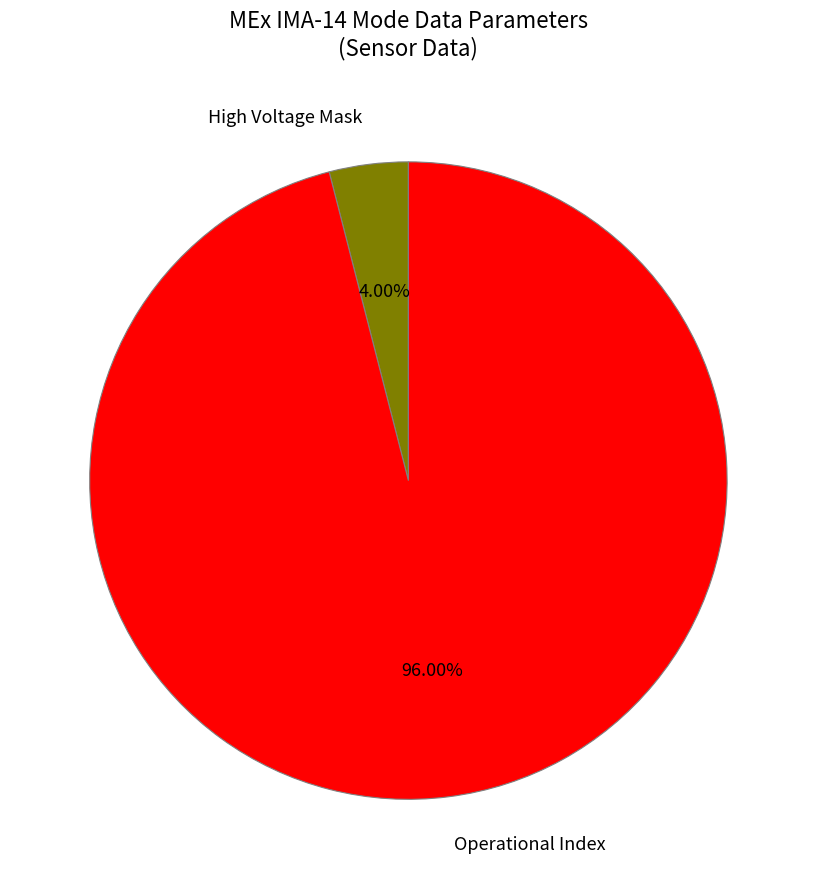

To the nearest percent, what portion does High Voltage Mask represent?

4%